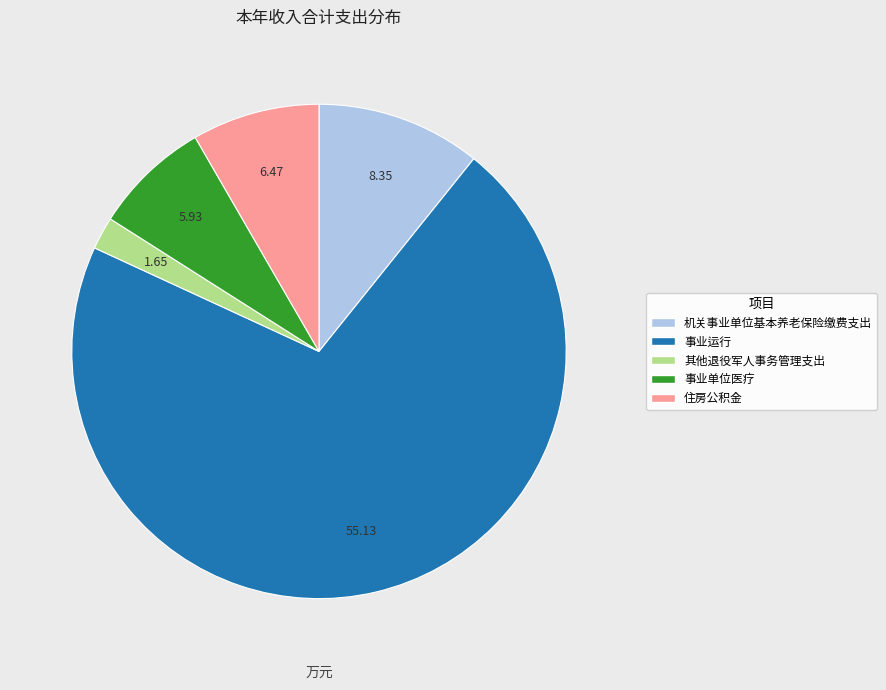

Rank the categories by value from highest to lowest.

事业运行, 机关事业单位基本养老保险缴费支出, 住房公积金, 事业单位医疗, 其他退役军人事务管理支出